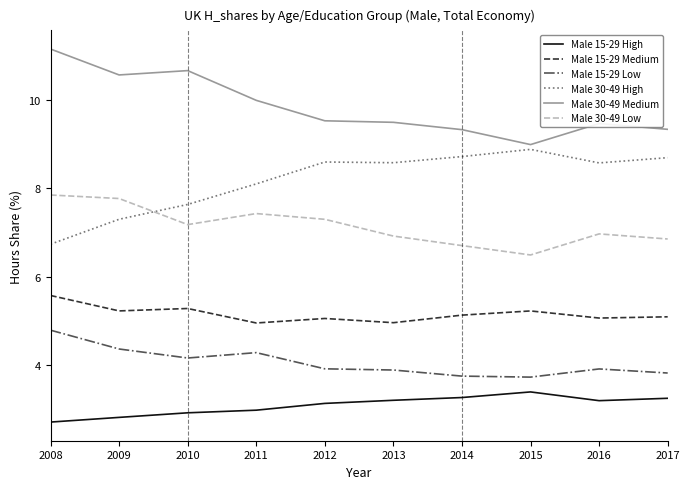

Is it true that Male 30-49 High equals 11.3 at 2012?

False